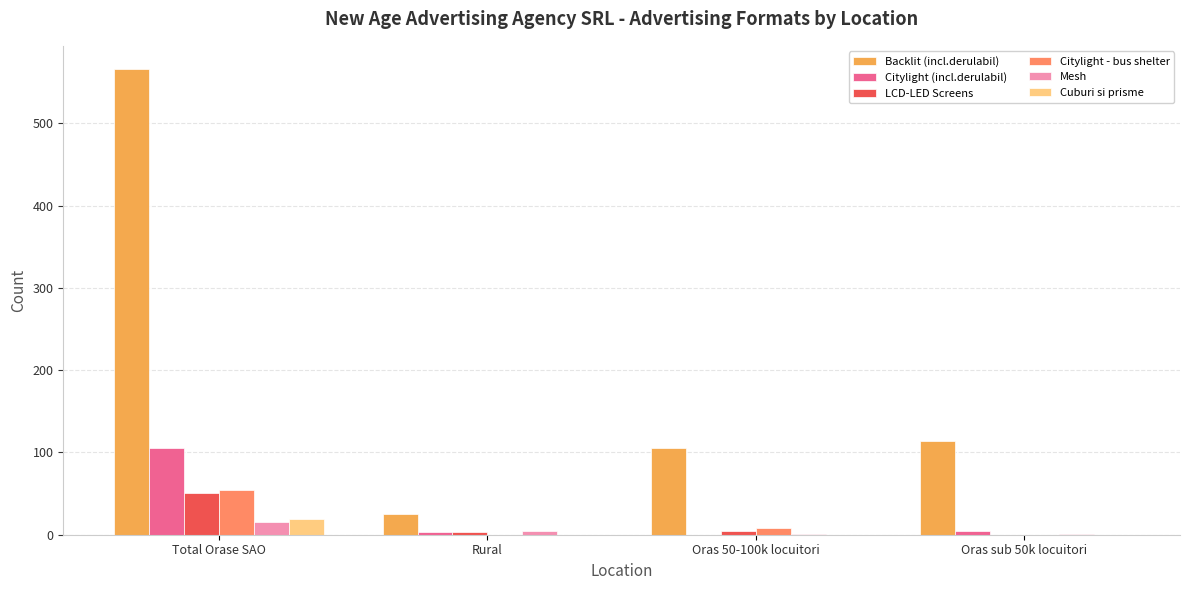

How many distinct data groups are displayed?

6